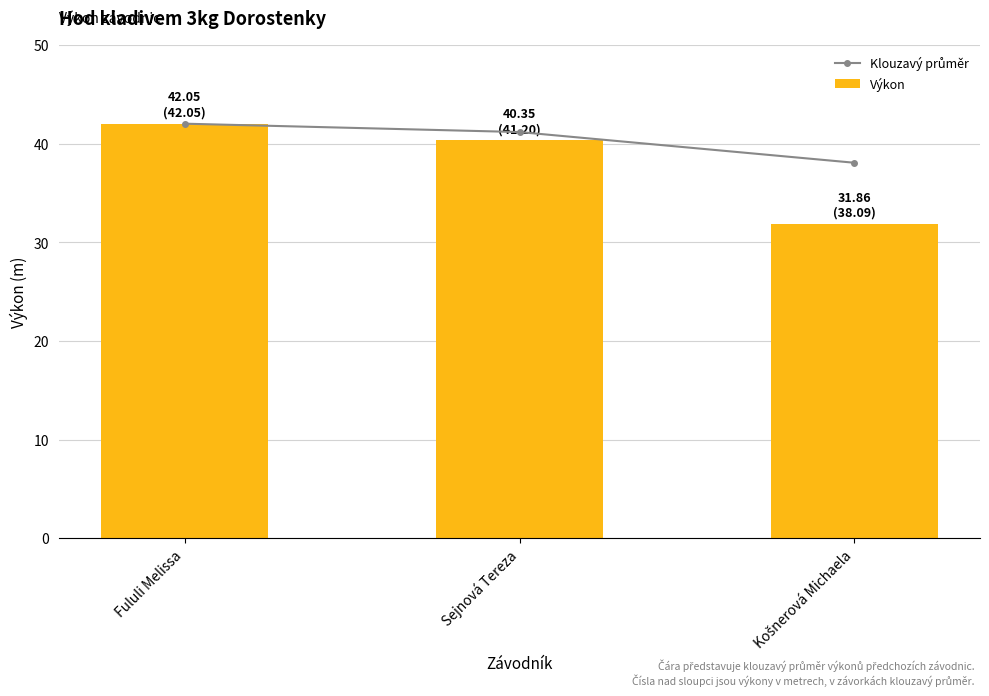

How many categories are shown in the chart?

3